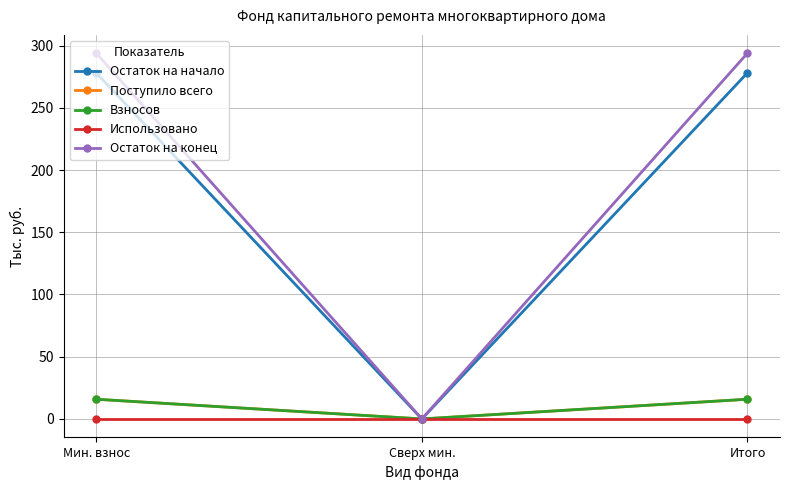

Where does the Поступило всего series first go above 15?

Мин. взнос